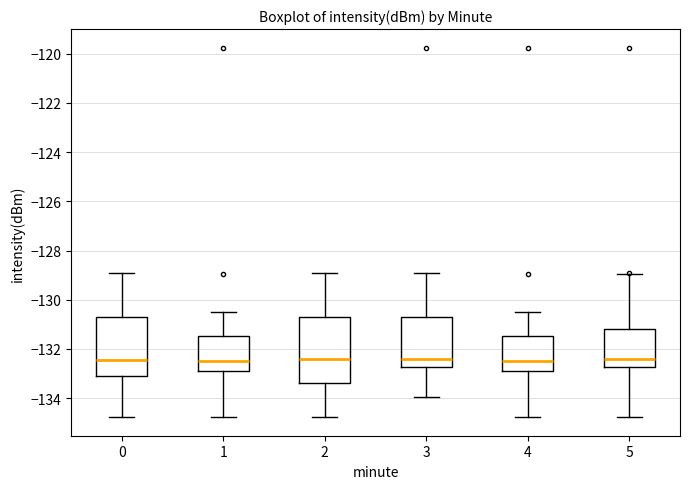

Comparing the boxes themselves (not the whiskers), which one is the tallest?

2